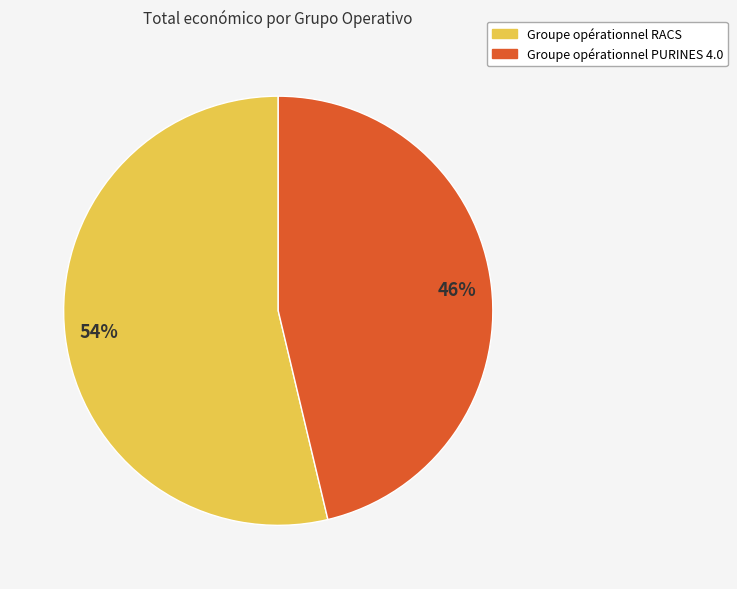

The Groupe opérationnel PURINES 4.0 slice represents 58% of the pie. True or false?

False